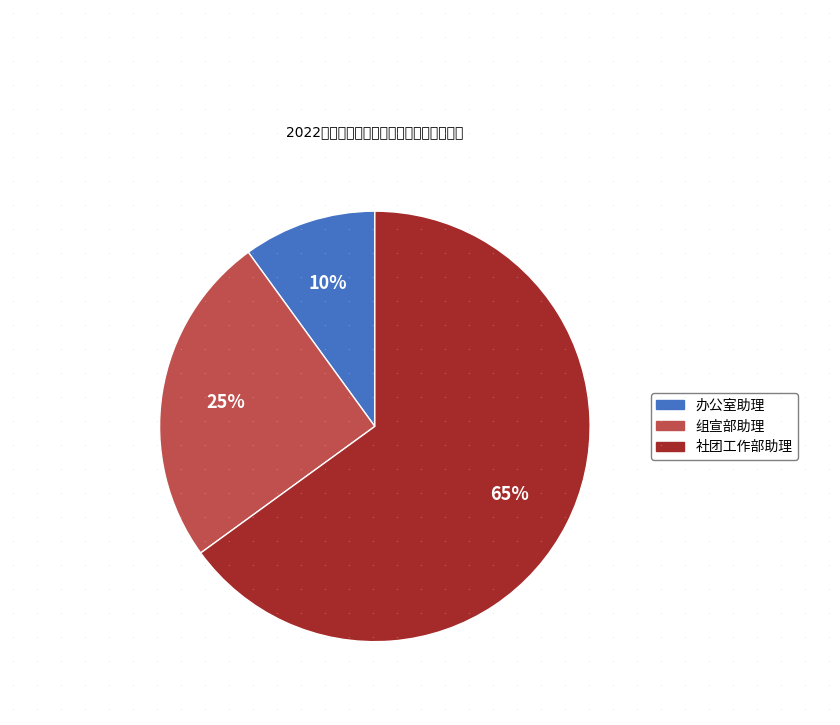

What is the ratio of the value at 社团工作部助理 to the value at 组宣部助理?

2.6